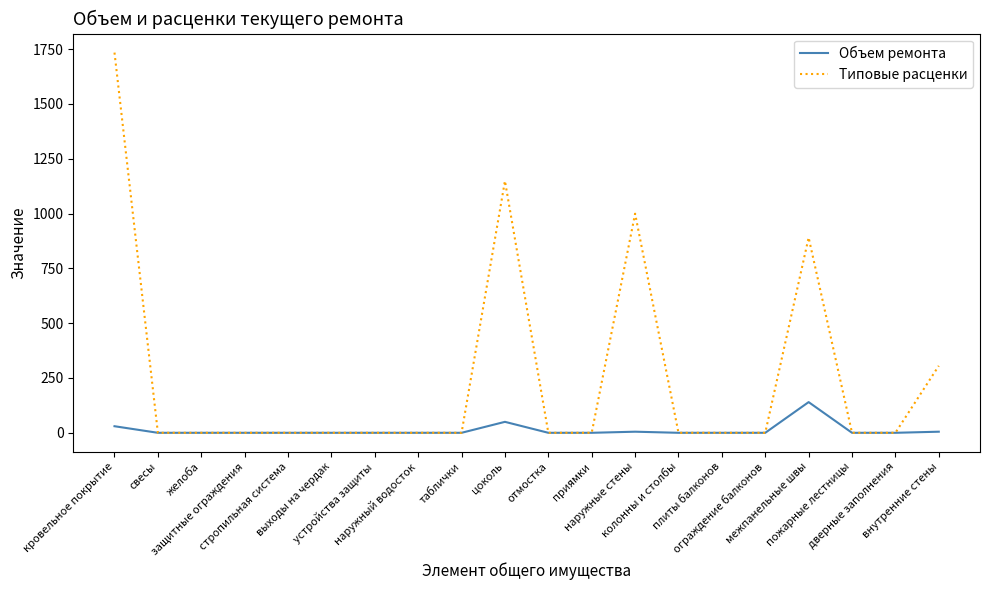

What is the highest value of the Типовые расценки series?

1734.4